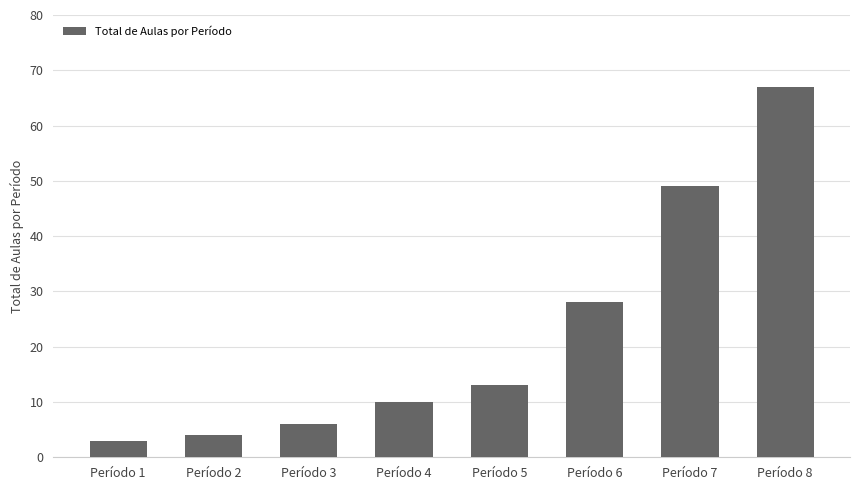

What is the difference between the maximum and minimum values?

64